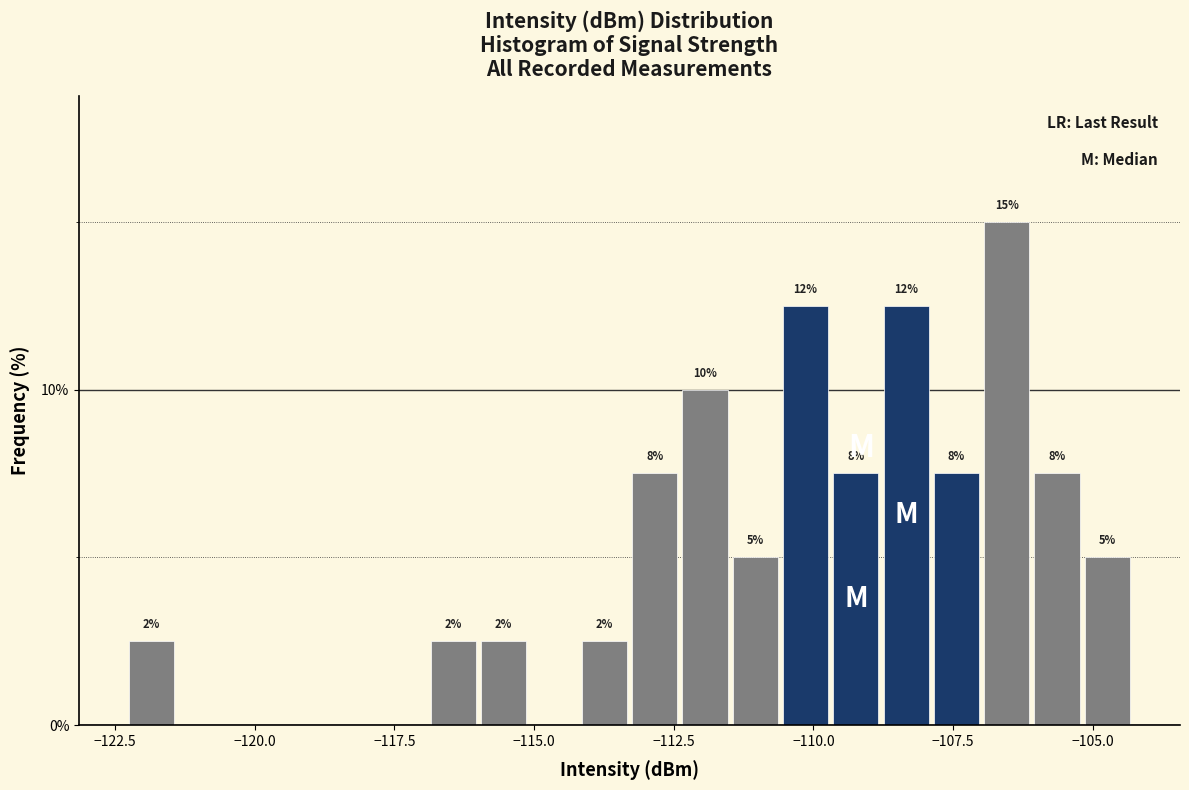

Around what value on the x-axis is the tallest bar? Give the approximate position of its centre, as read against the axis.

-106.5